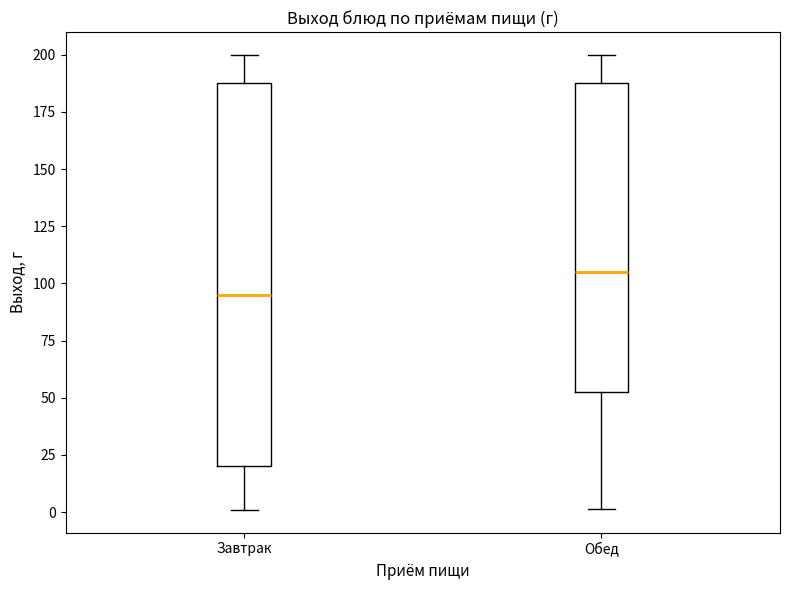

Which box's median line is the highest?

Обед